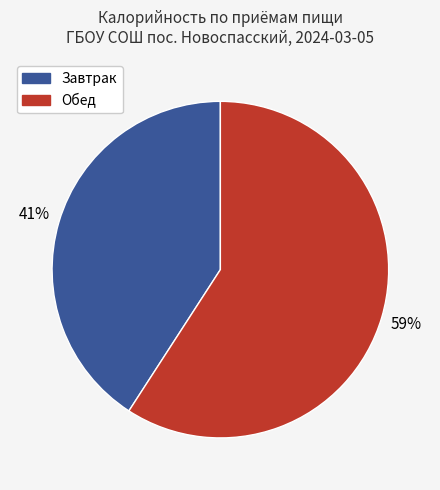

Does any single category account for the majority?

Yes